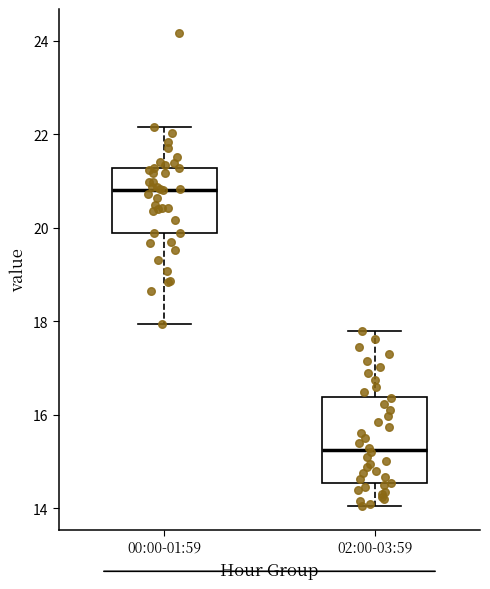

Which box's median line is the lowest?

02:00-03:59